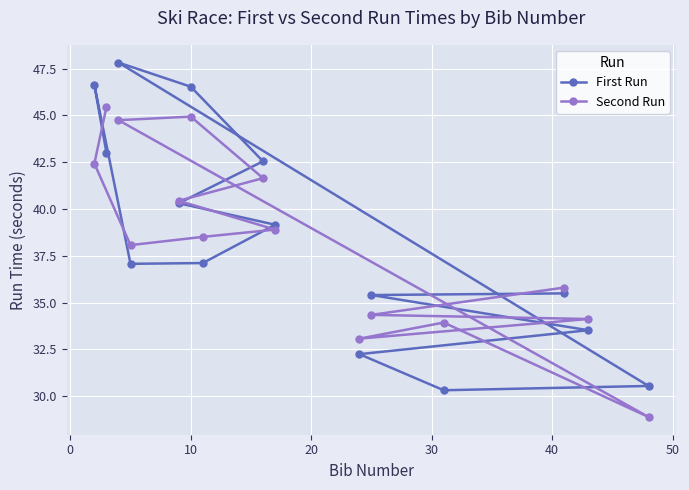

Reading left to right, transcribe all the data shown in this chart.

First Run: 43.0	46.6	37.1	37.1	39.2	40.3	42.5	46.5	47.8	30.5	30.3	32.2	33.5	35.4	35.5
Second Run: 45.4	42.4	38.1	38.5	38.9	40.4	41.6	44.9	44.8	28.9	33.9	33.1	34.1	34.3	35.8